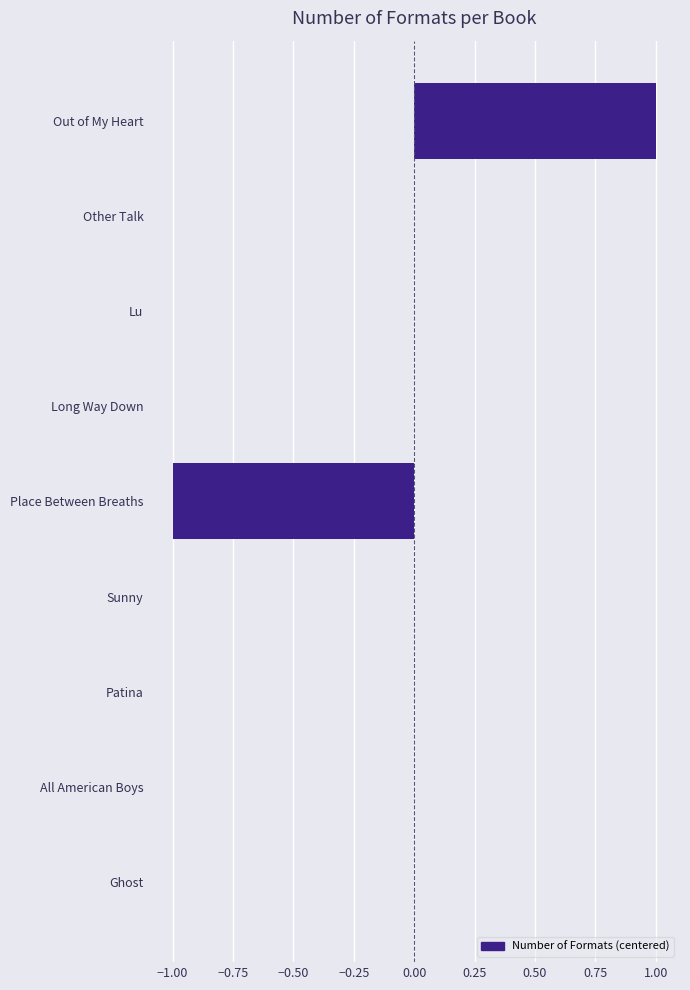

True or false: the data shows 1 at Out of My Heart.

True